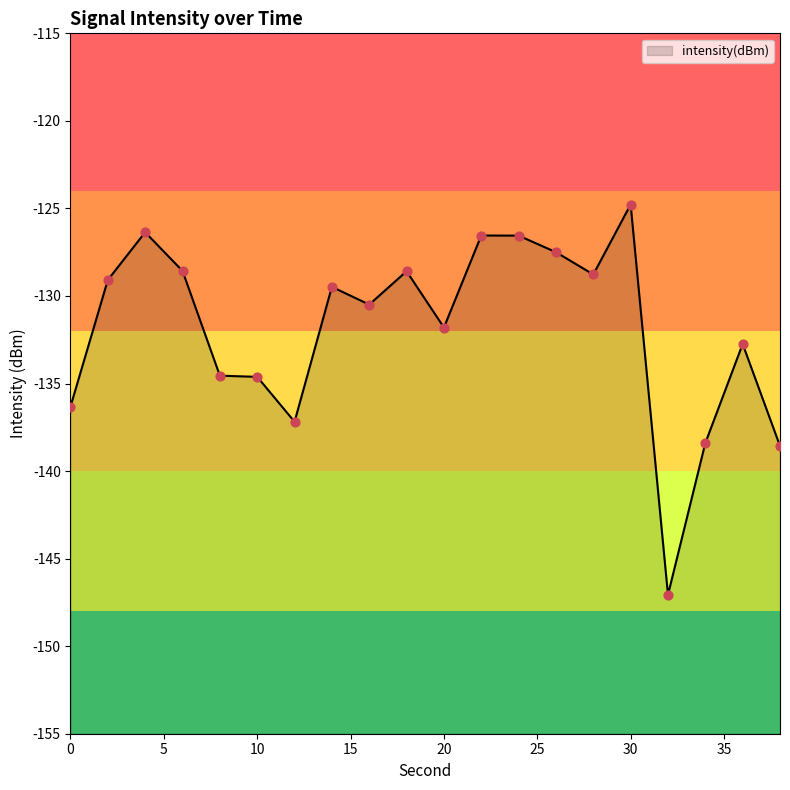

What is the change in value from 22 to 34?

-11.9